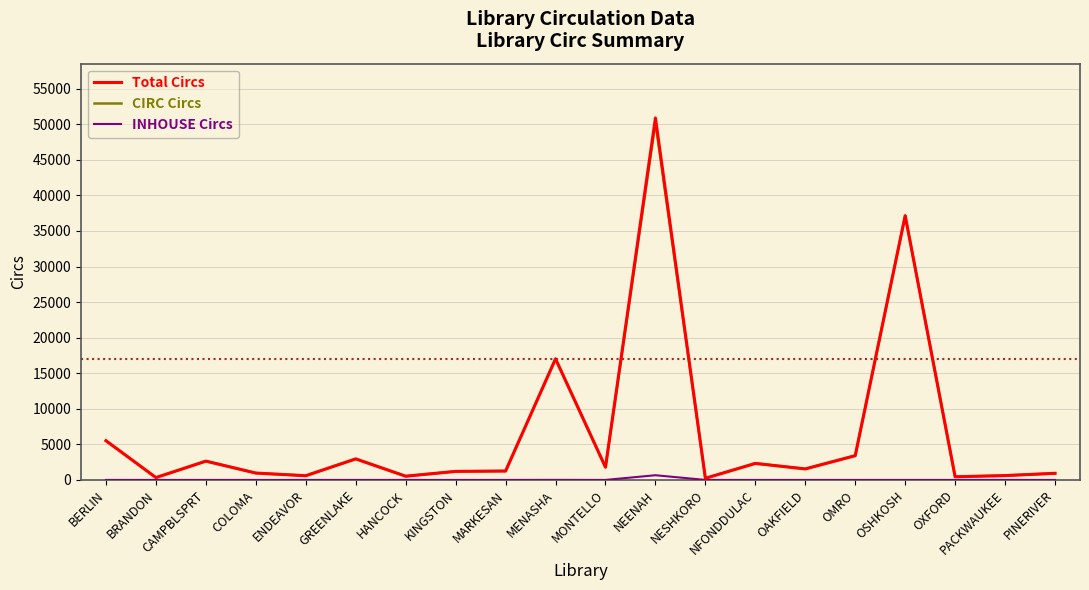

What are all the series names shown in the legend?

Total Circs, CIRC Circs, INHOUSE Circs